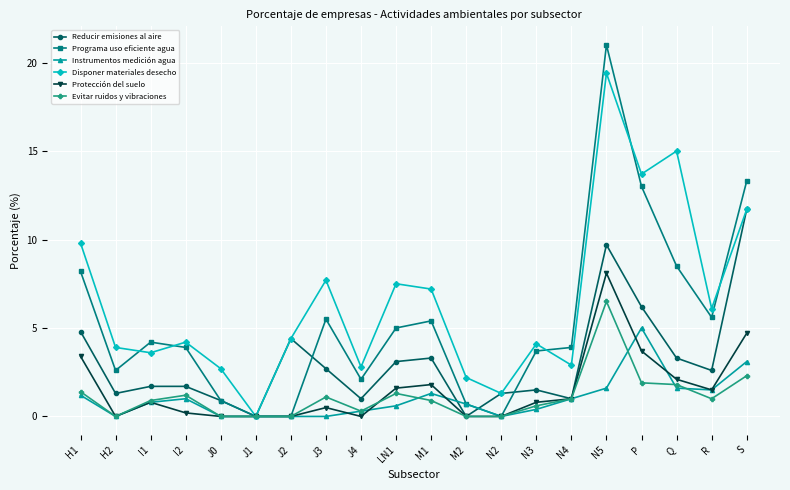

How many data points does each series have?

20